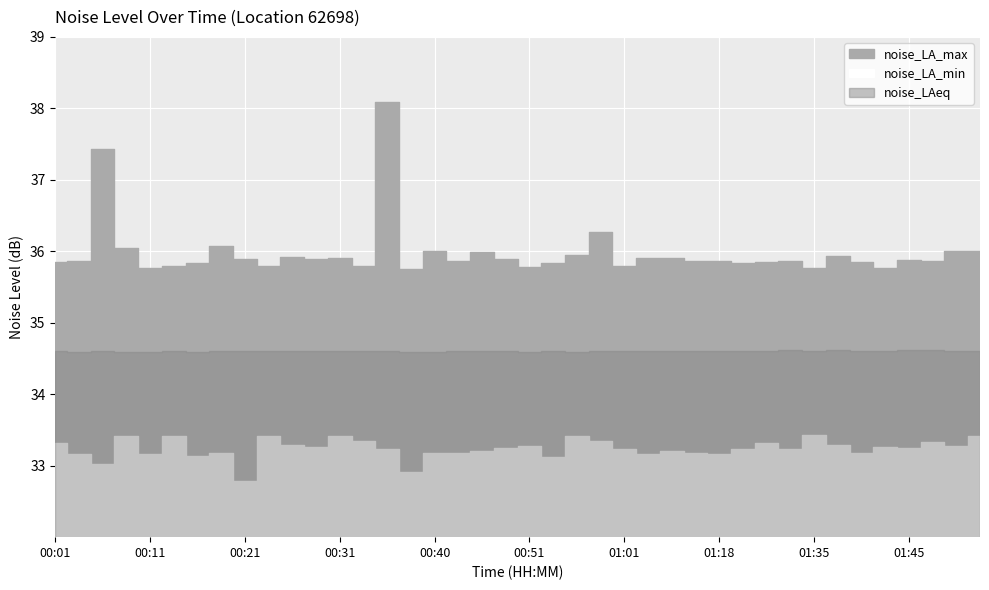

What is the minimum value shown in the chart?

32.8